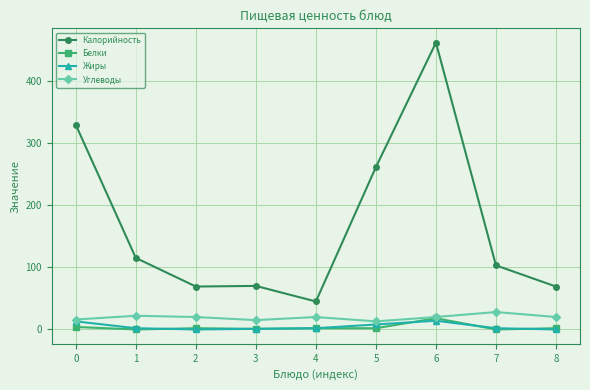

At which category is the sum across all series the highest?

6